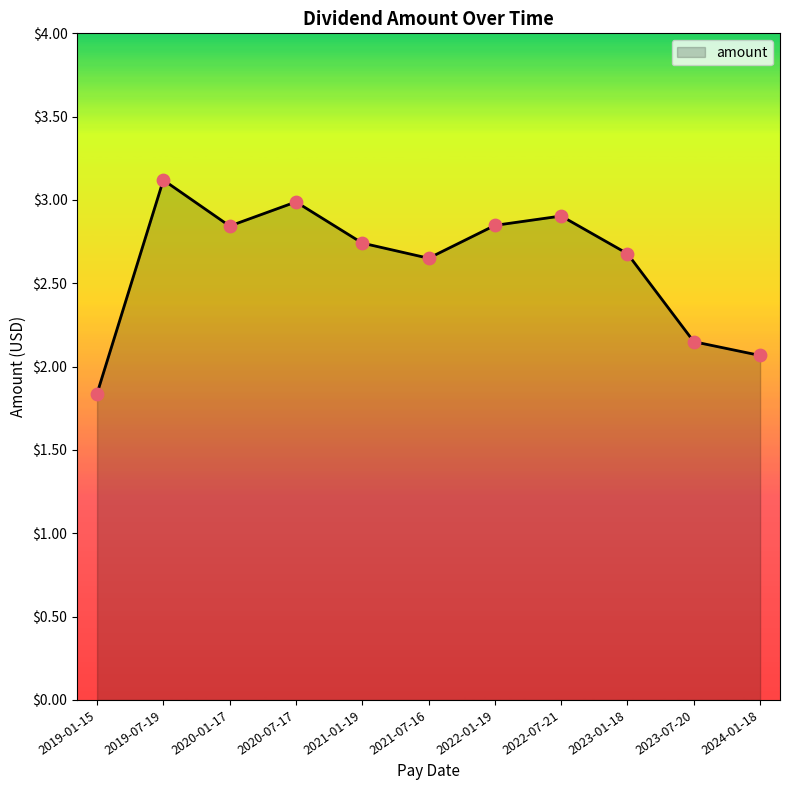

Approximately how many times larger is the value at 2023-07-20 compared to 2021-07-16?

0.8